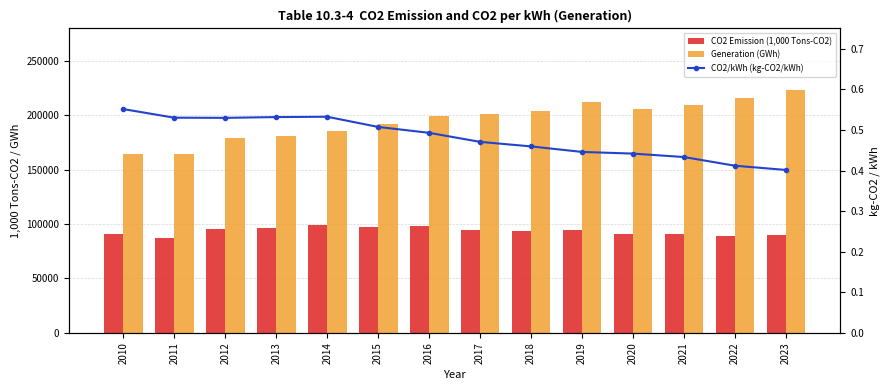

What are all the series names shown in the legend?

CO2 Emission (1,000 Tons-CO2), Generation (GWh), CO2/kWh (kg-CO2/kWh)